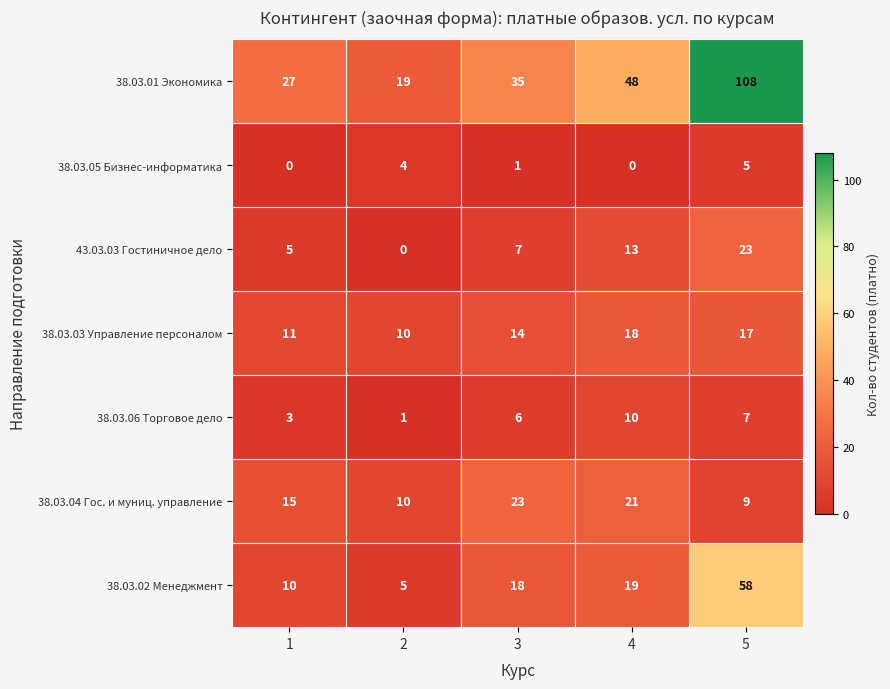

Which label corresponds to the largest value in the chart?

5